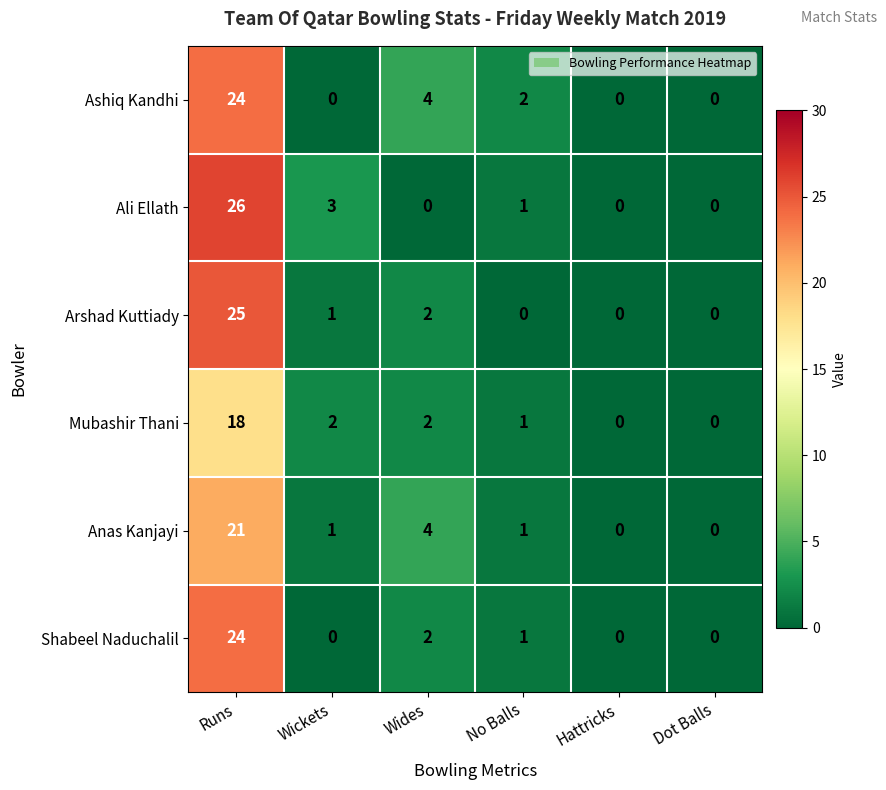

Is the value of Shabeel Naduchalil at No Balls greater than the value of Ashiq Kandhi at Wickets?

Yes